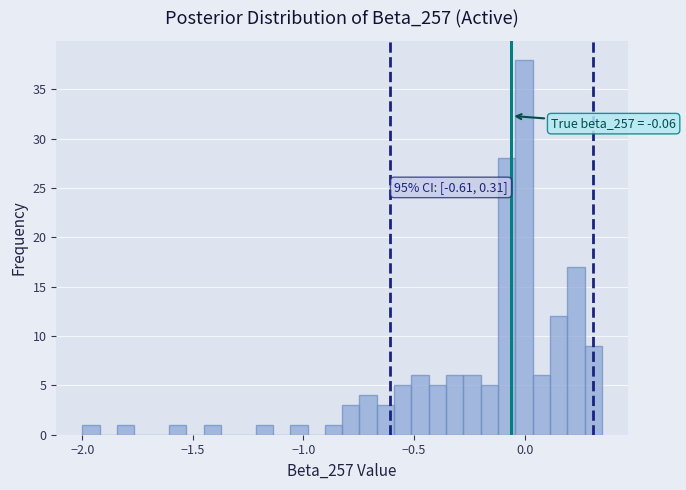

Read against the x-axis, roughly where is the centre of the tallest bar?

0.00